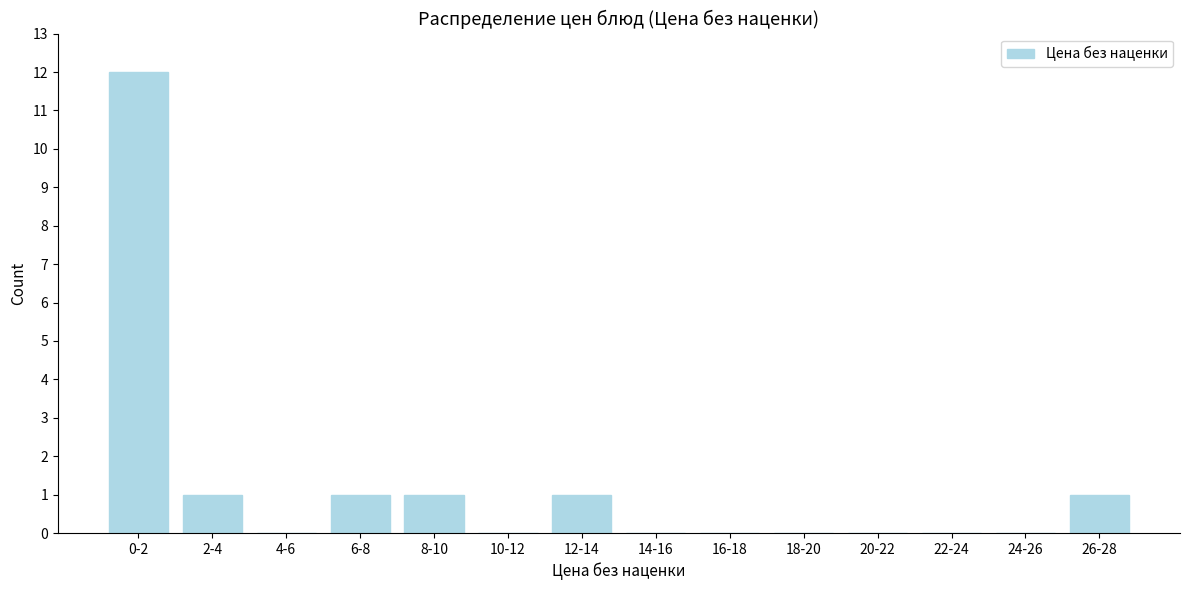

Reading left to right, extract all data points from this chart.

0-2=12	2-4=1	4-6=0	6-8=1	8-10=1	10-12=0	12-14=1	14-16=0	16-18=0	18-20=0	20-22=0	22-24=0	24-26=0	26-28=1